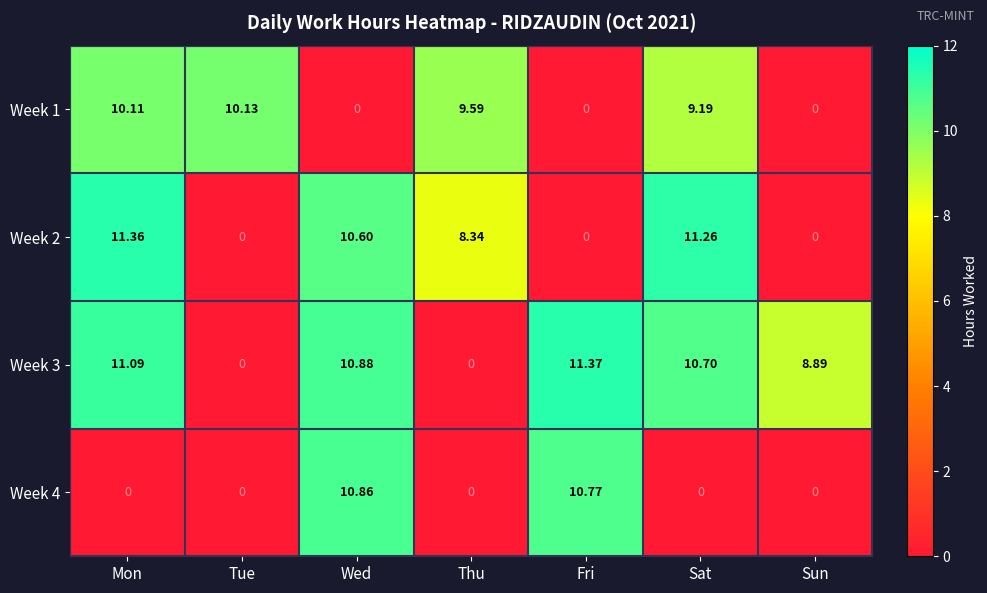

At which label does Week 1 first exceed 9?

Mon